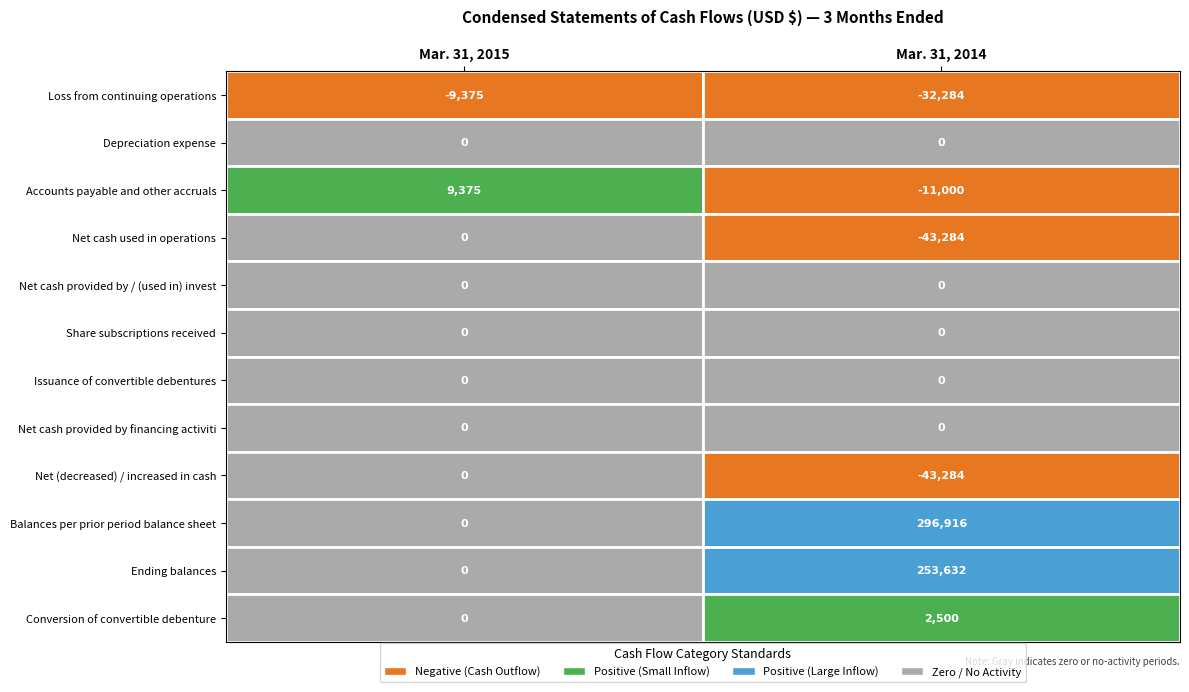

The value of Mar. 31, 2014 at 11 is 909. True or false?

False